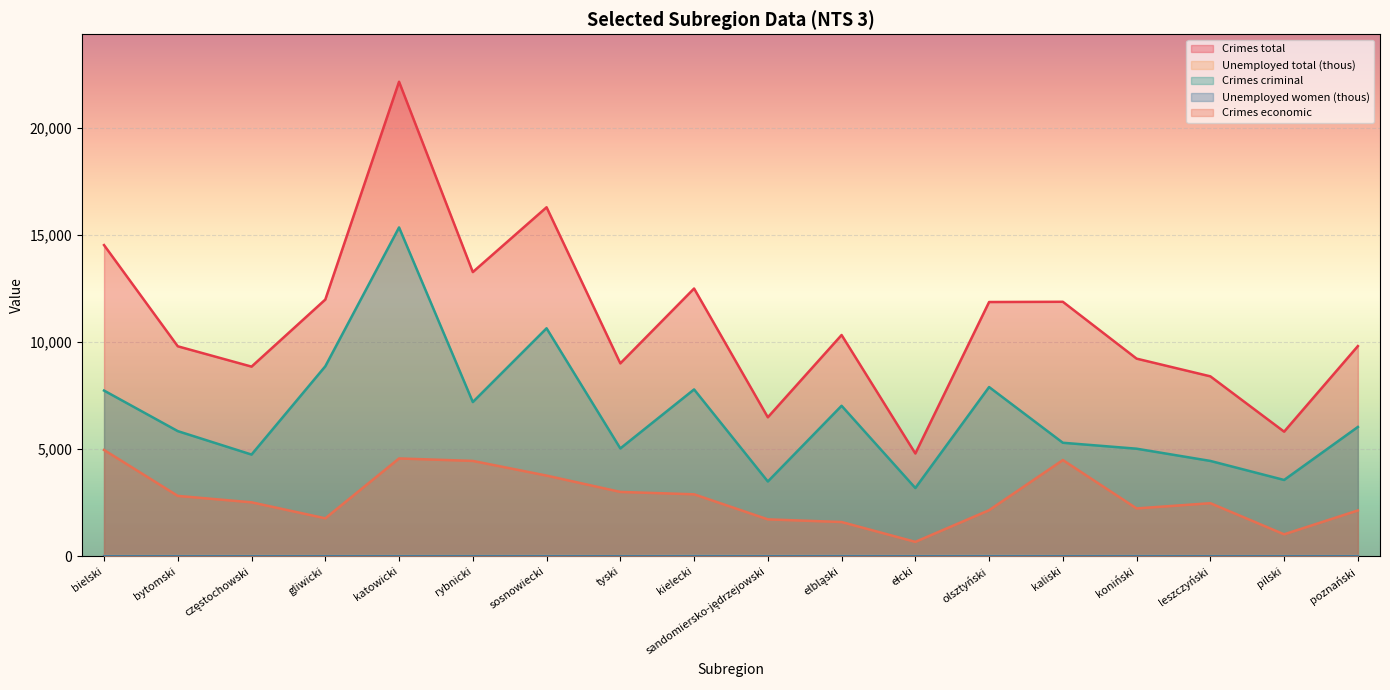

What position from the right is bielski?

18